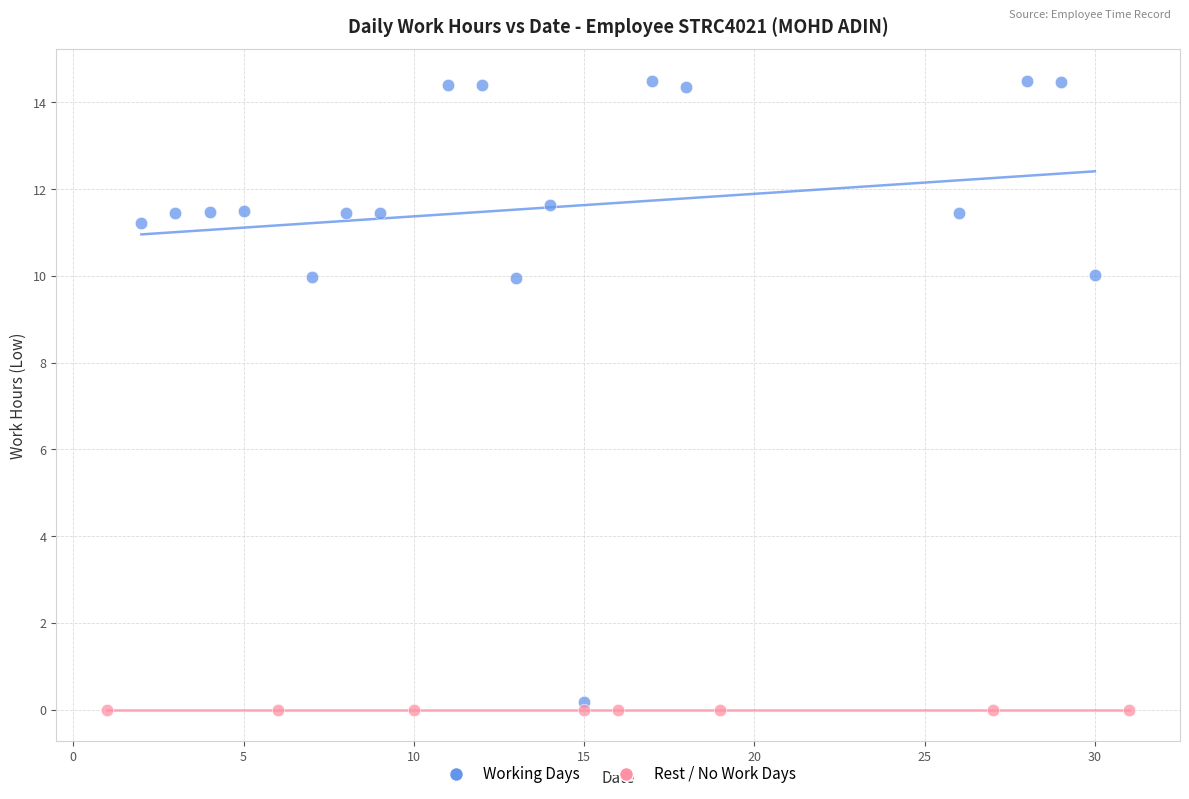

What are all the series names shown in the legend?

Working Days, Rest / No Work Days